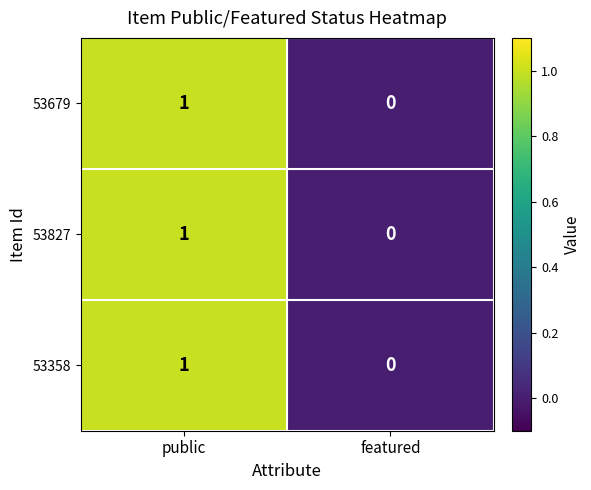

At which label is 53358 closest to 0?

featured